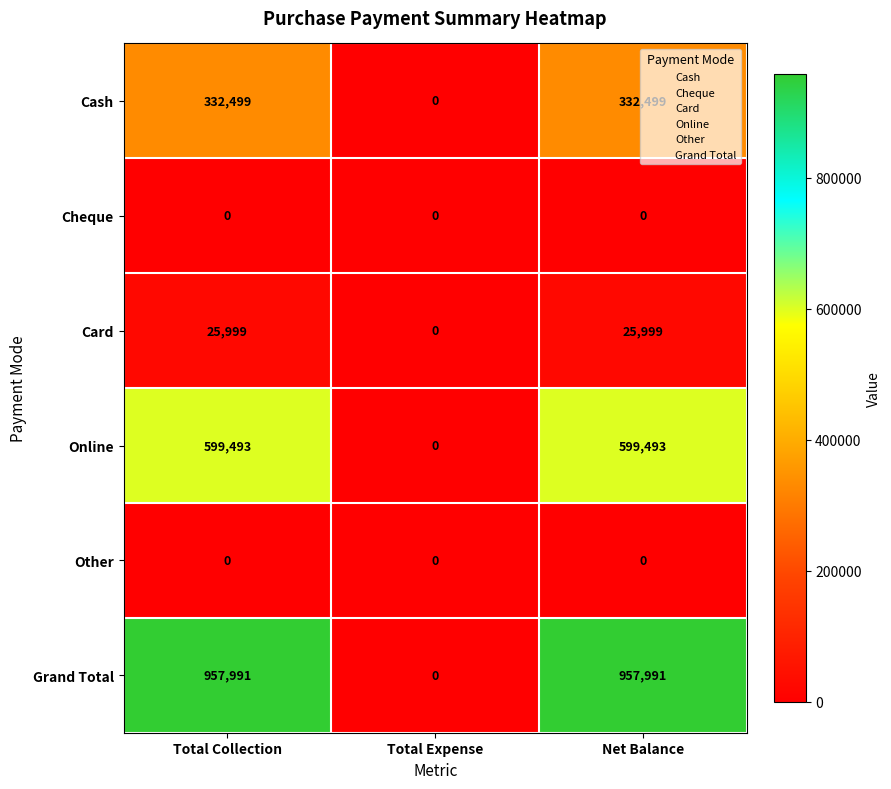

How many values in the Cash series are below 332499?

1